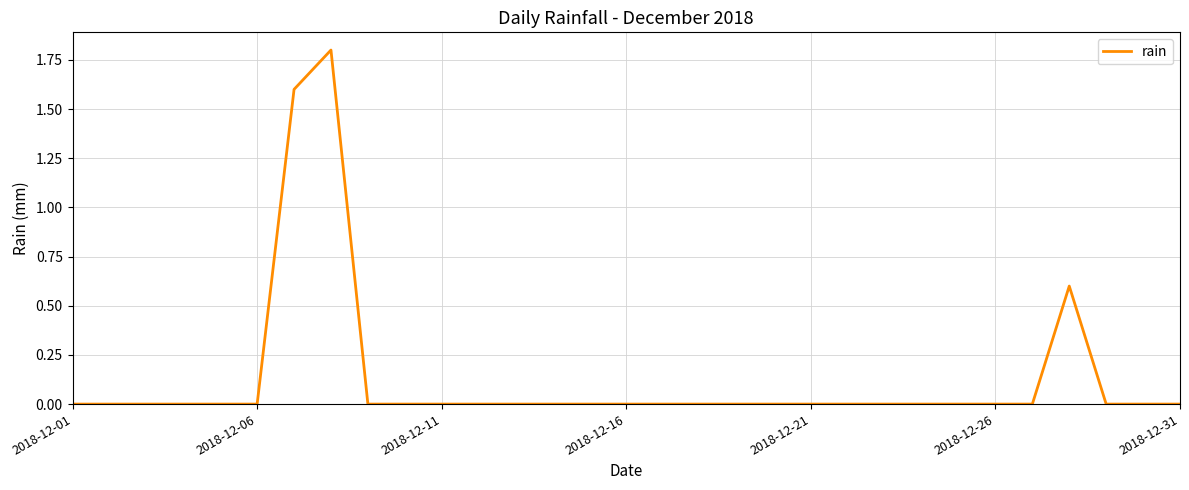

What is the maximum value shown in the chart?

1.8